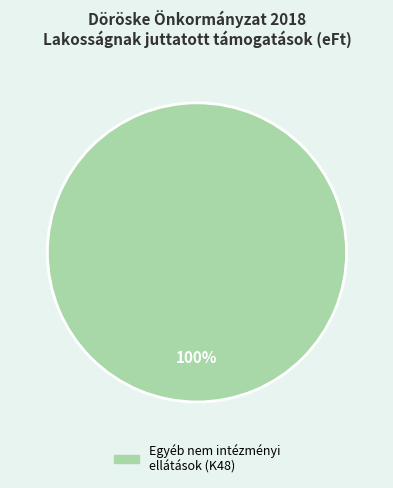

Does any single category account for the majority?

Yes